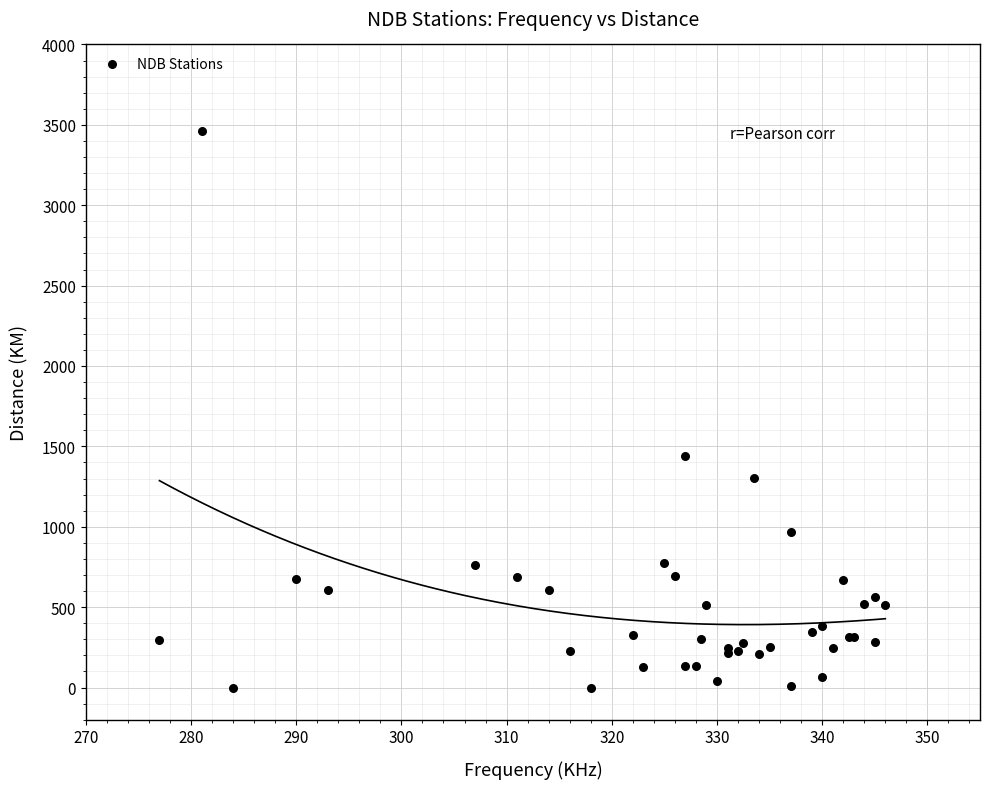

What Y value in the scatter plot is closest to 1731?

1443